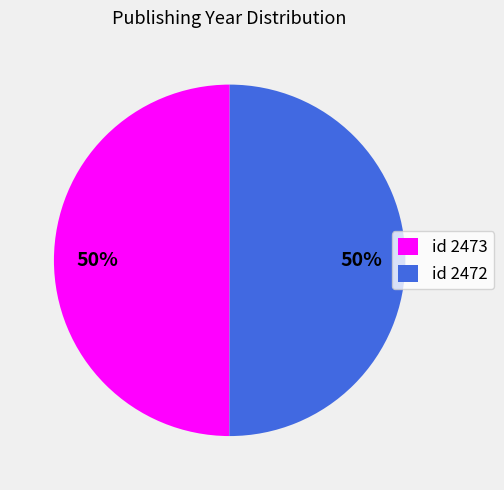

Is it true that id 2472 is 50% of the pie?

True